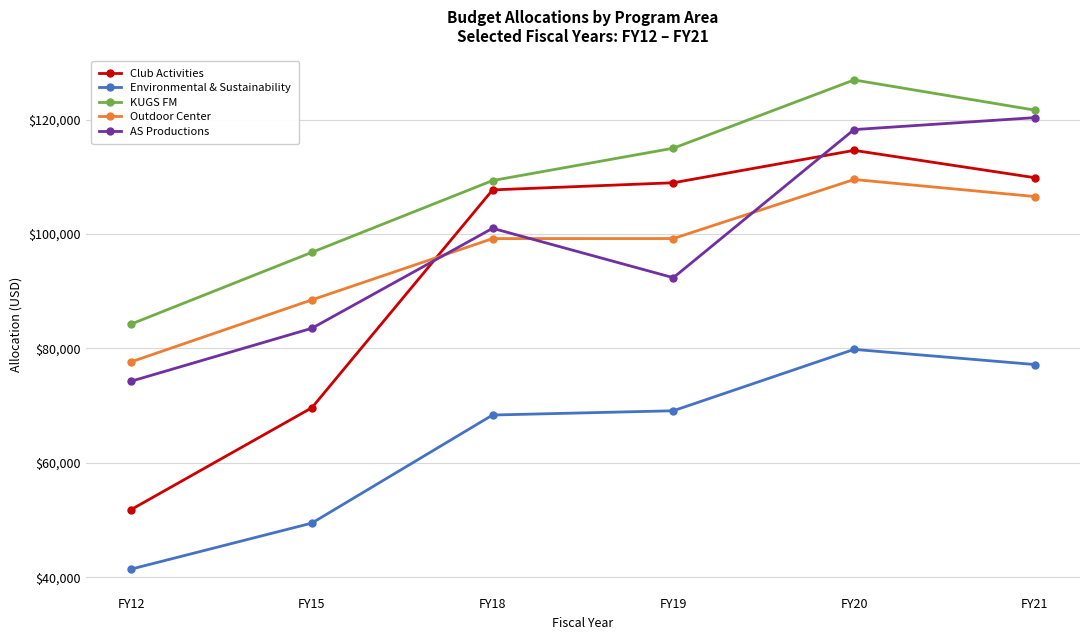

Is it true that AS Productions equals 92357 at FY19?

True